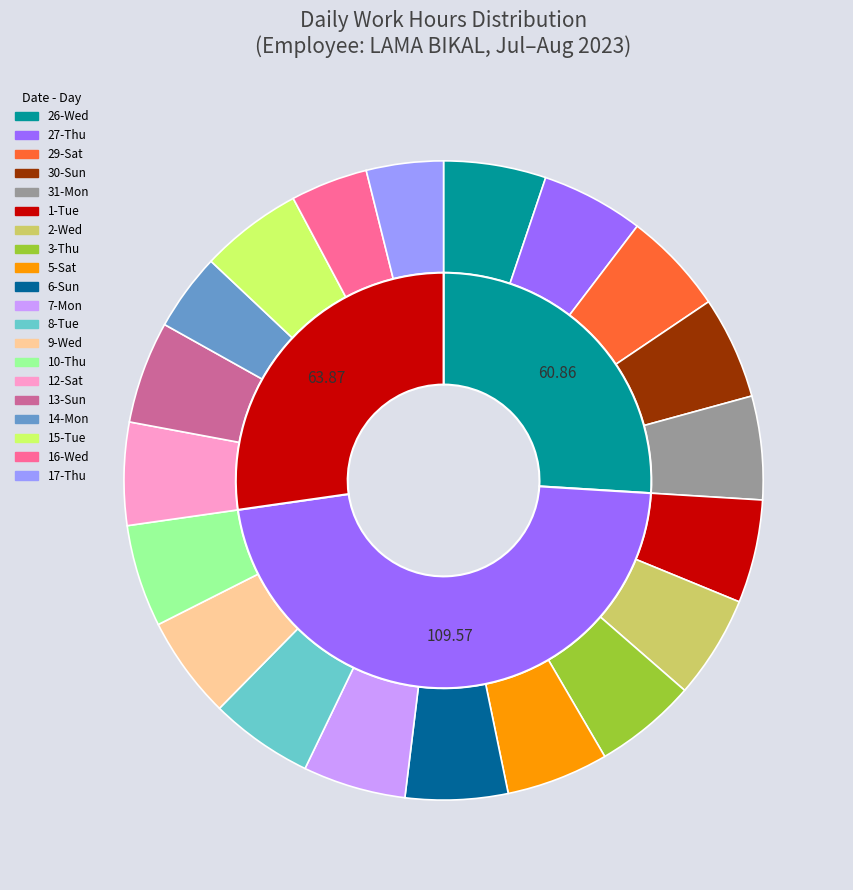

What is the ratio of the value at 6-Sun to the value at 30-Sun?

1.0